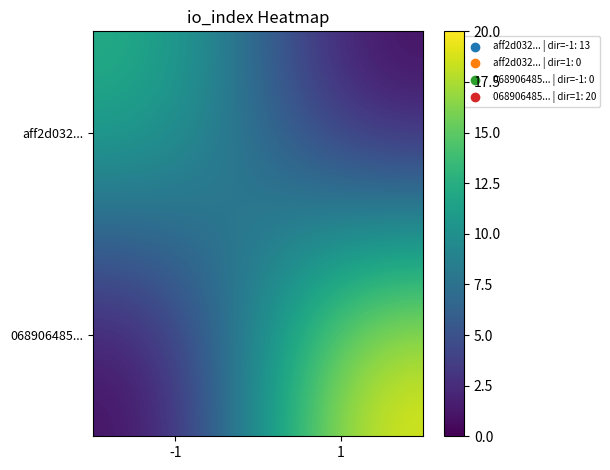

How many distinct data groups are displayed?

2